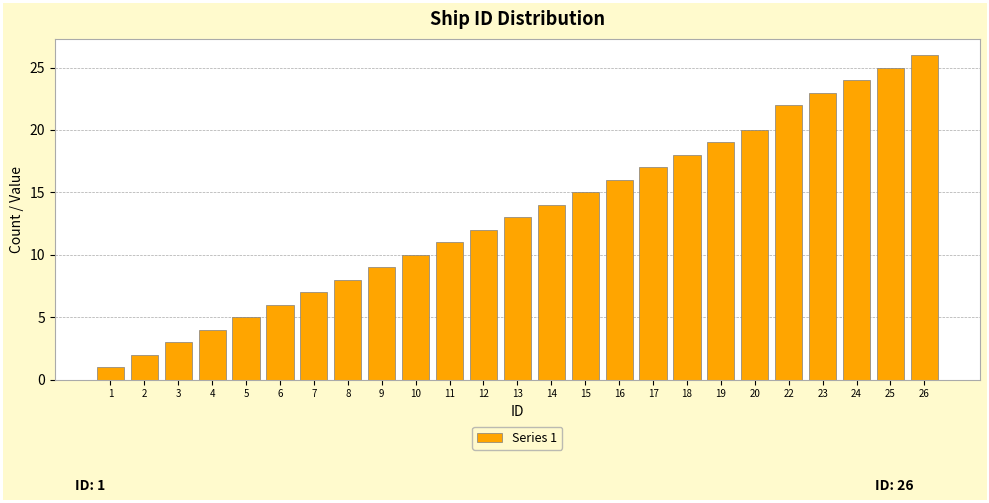

Reading left to right, extract all data points from this chart.

1=1	2=2	3=3	4=4	5=5	6=6	7=7	8=8	9=9	10=10	11=11	12=12	13=13	14=14	15=15	16=16	17=17	18=18	19=19	20=20	22=22	23=23	24=24	25=25	26=26